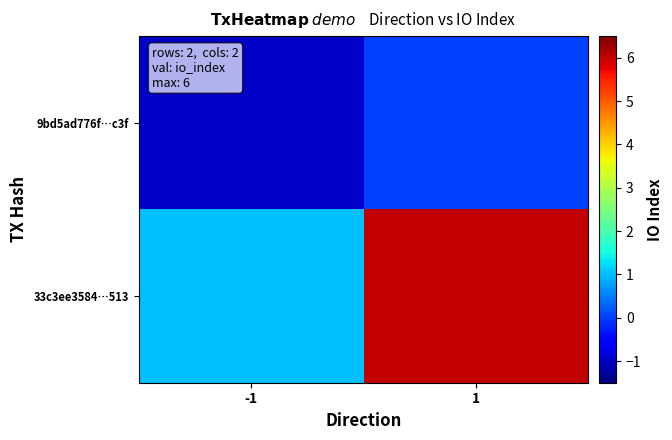

Which has a higher value, 1 or -1?

1